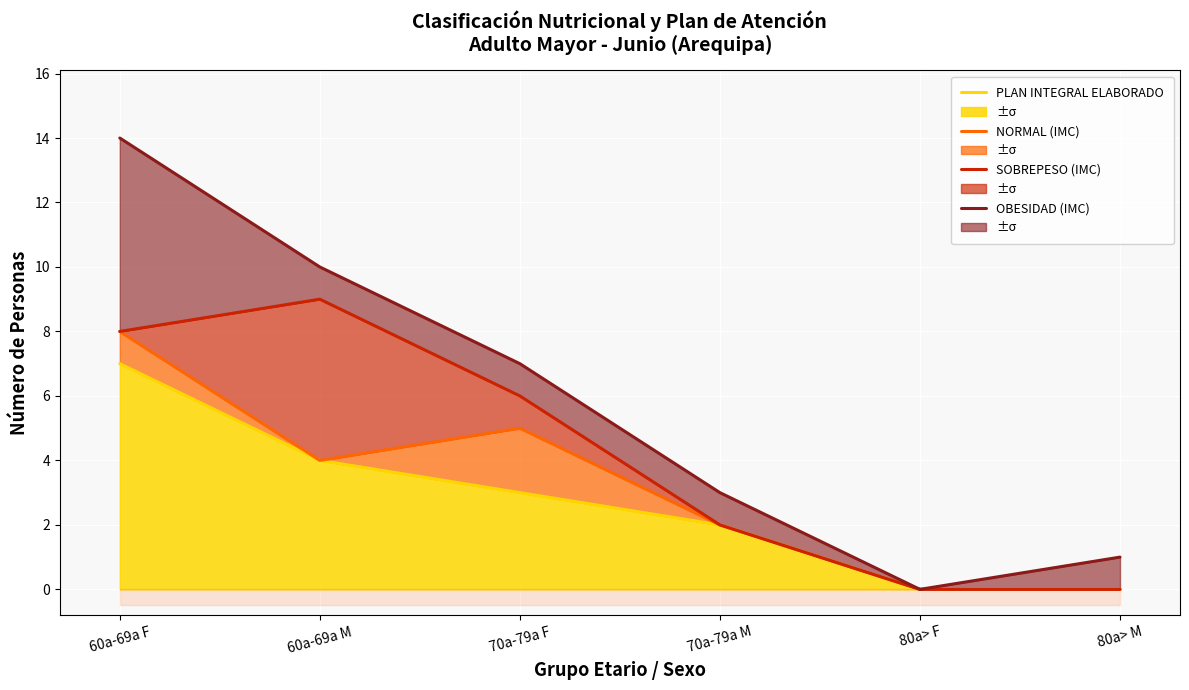

Between 80a> F and 70a-79a F, which is larger?

70a-79a F